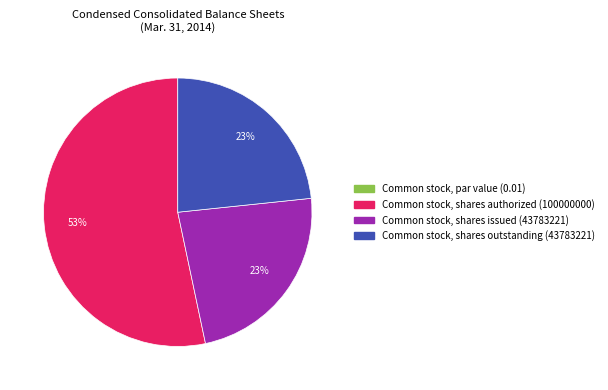

Combined, do Common stock, shares issued (43783221) and Common stock, shares authorized (100000000) account for over 50%?

Yes